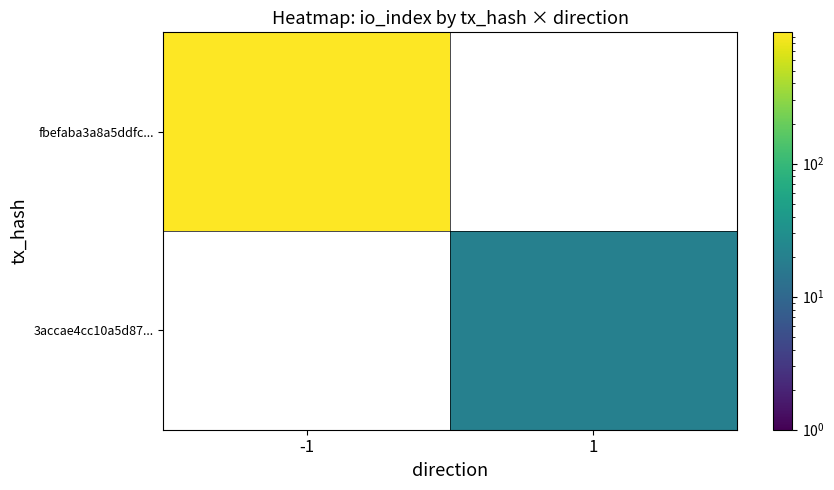

List the series in order of their peak value, lowest first.

fbefaba3a8a5ddfc..., 3accae4cc10a5d87...